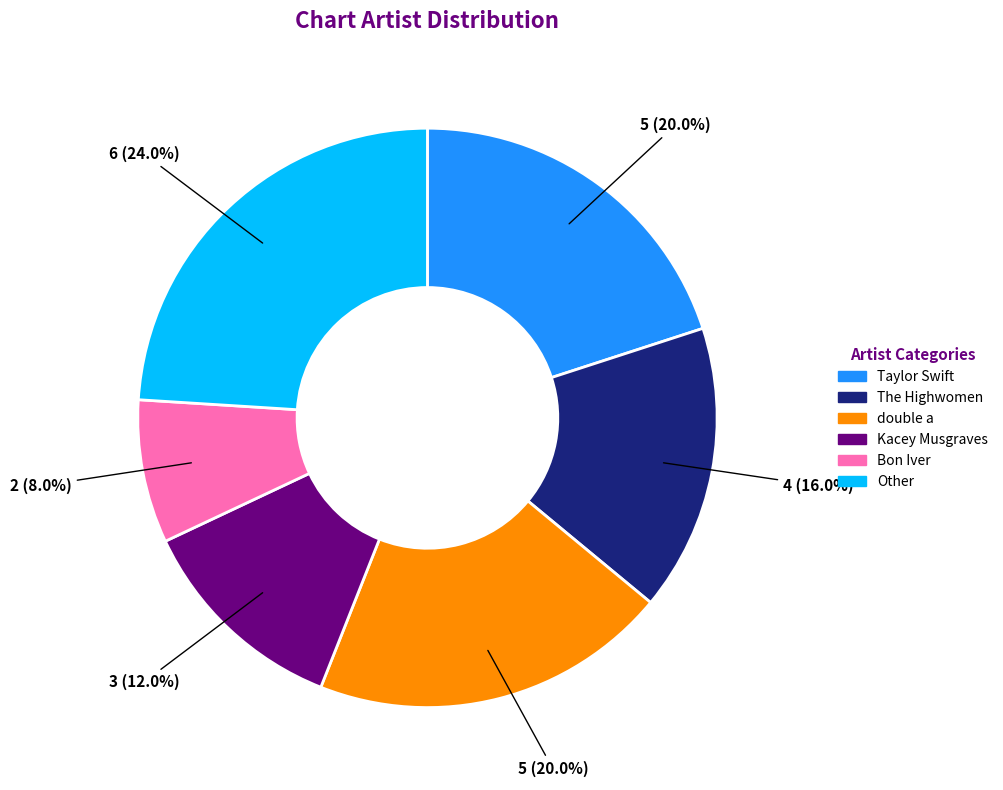

Which category has the biggest portion of the pie?

Other